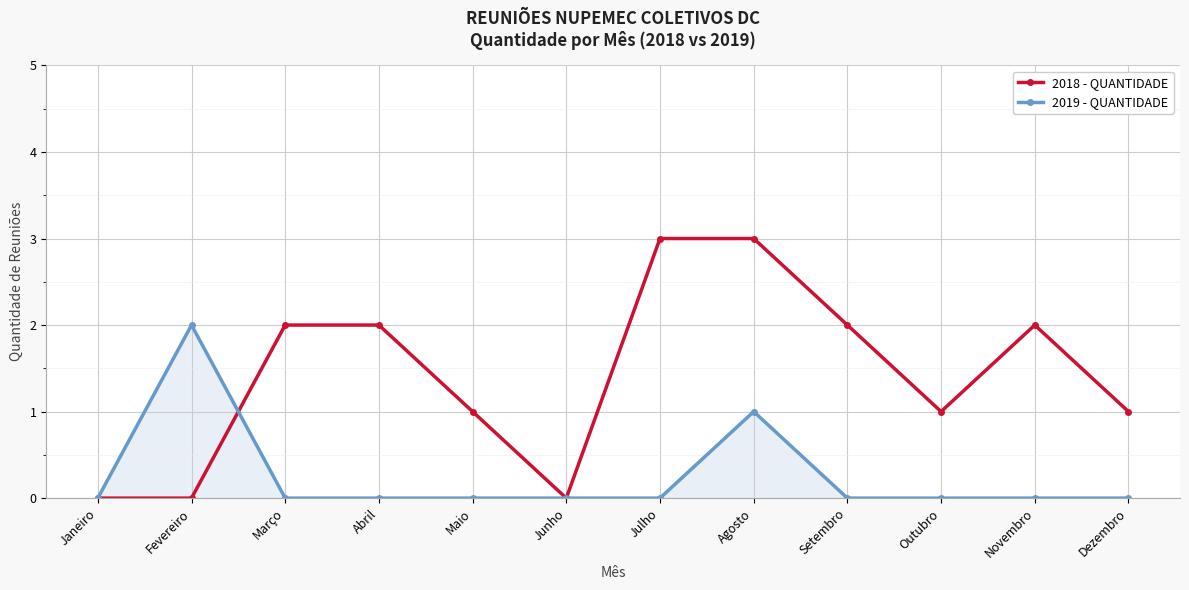

How many series are shown in this chart?

2